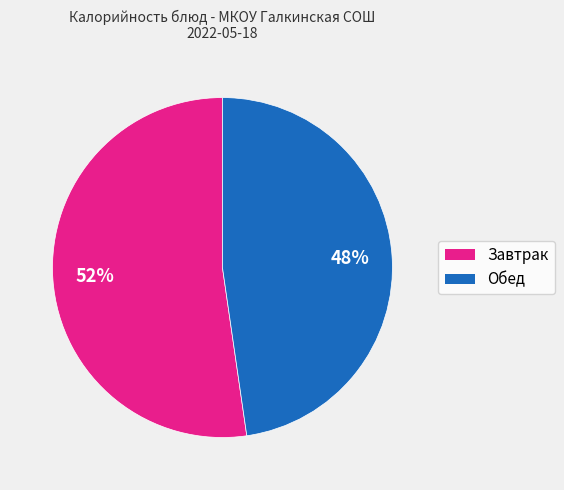

To the nearest percent, what is the average slice percentage?

50%